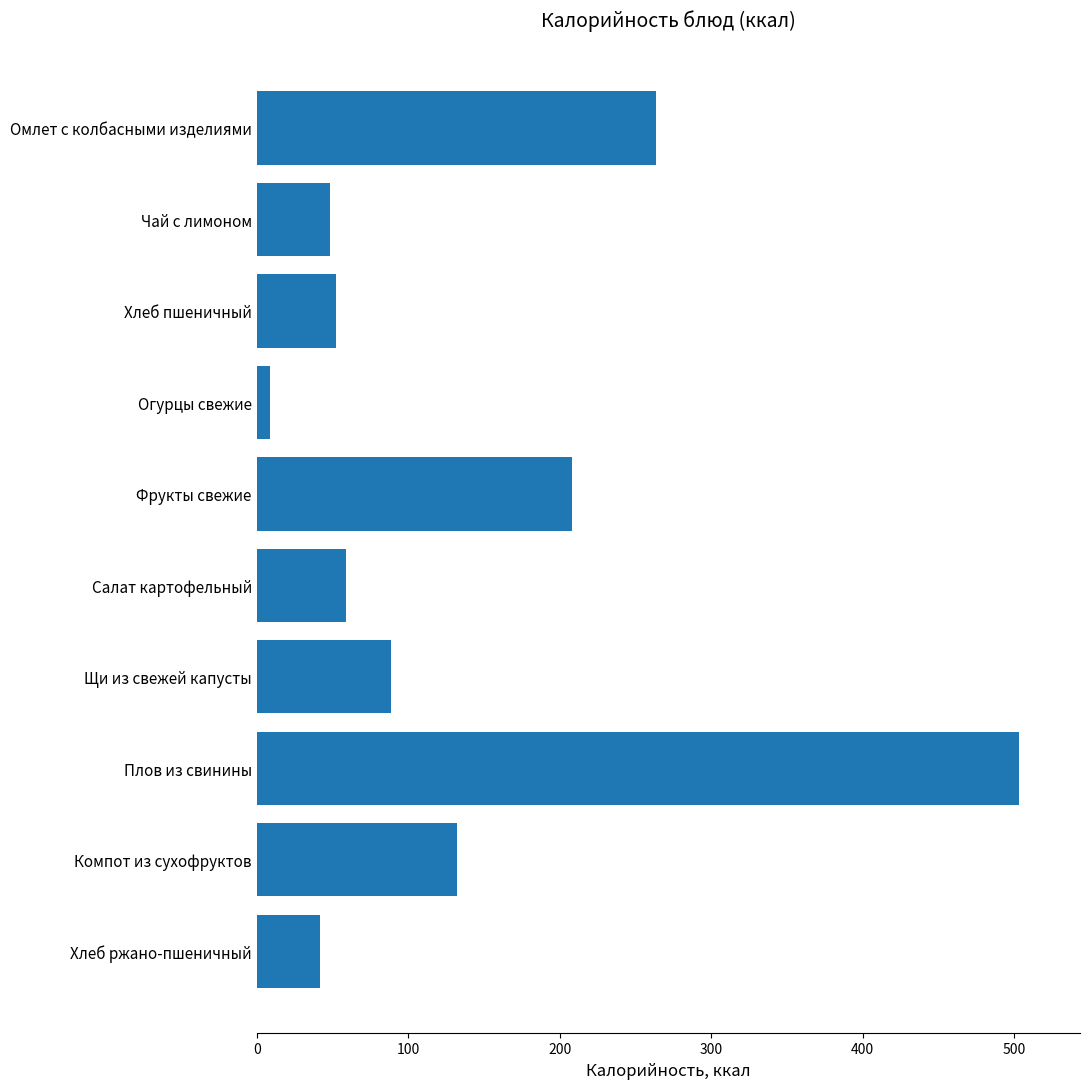

Which has a higher value, Чай с лимоном or Фрукты свежие?

Фрукты свежие